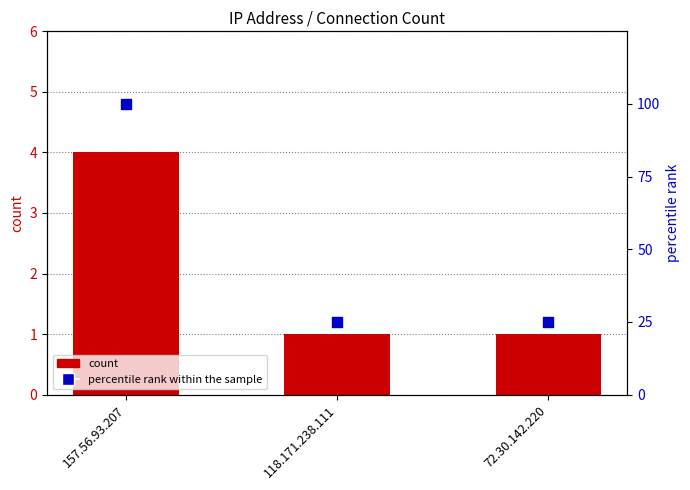

What are all the series names shown in the legend?

count, percentile rank within the sample